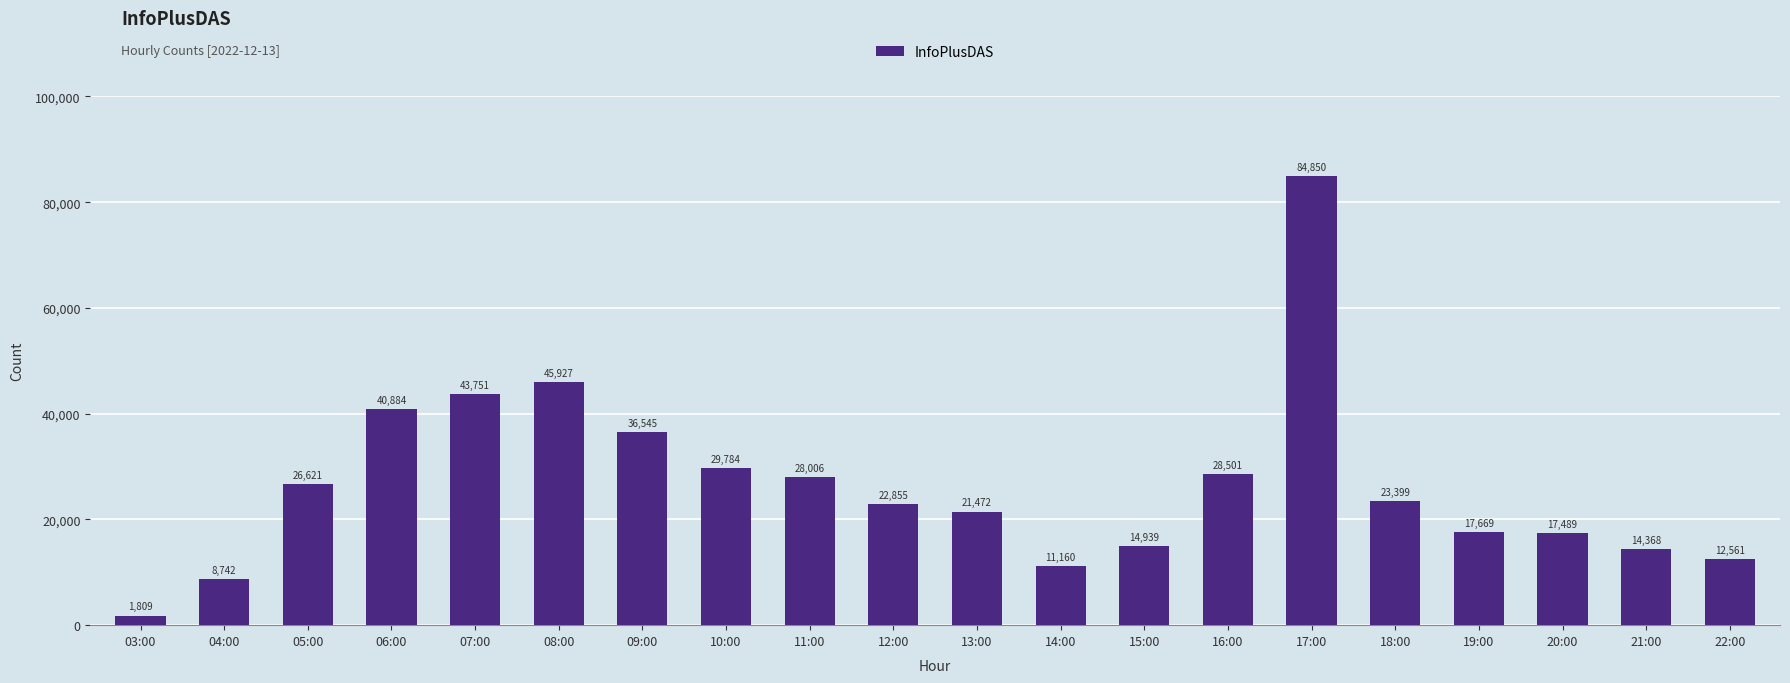

List the labels in order of value, smallest first.

03:00, 04:00, 14:00, 22:00, 21:00, 15:00, 20:00, 19:00, 13:00, 12:00, 18:00, 05:00, 11:00, 16:00, 10:00, 09:00, 06:00, 07:00, 08:00, 17:00